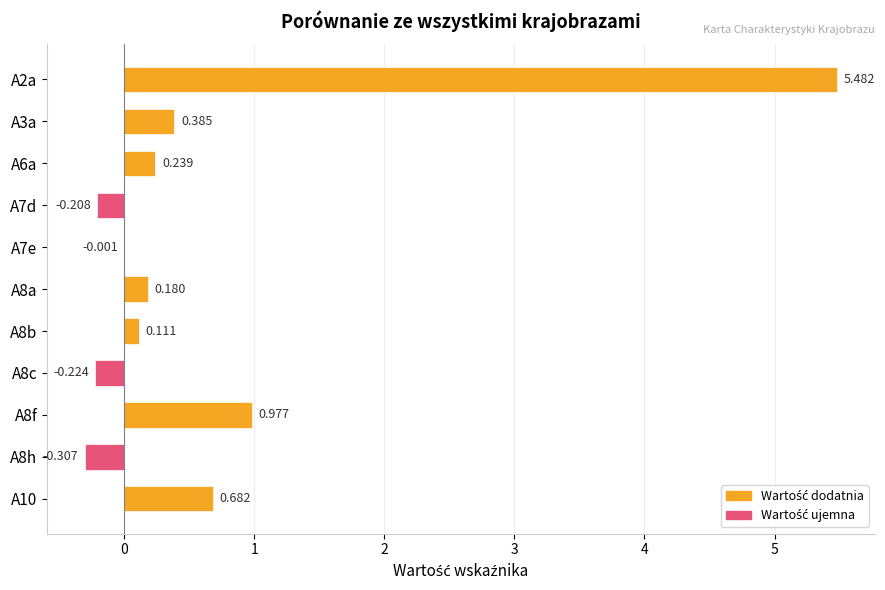

Are the bars horizontal?

Yes